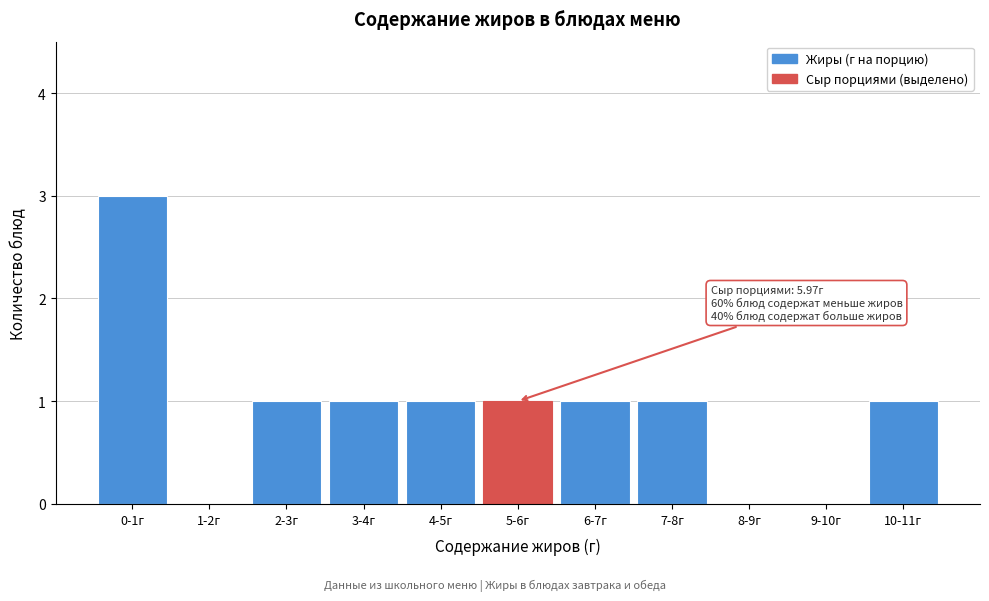

Reading left to right, list all the values displayed in this chart.

0-1г=3	1-2г=0	2-3г=1	3-4г=1	4-5г=1	5-6г=1	6-7г=1	7-8г=1	8-9г=0	9-10г=0	10-11г=1